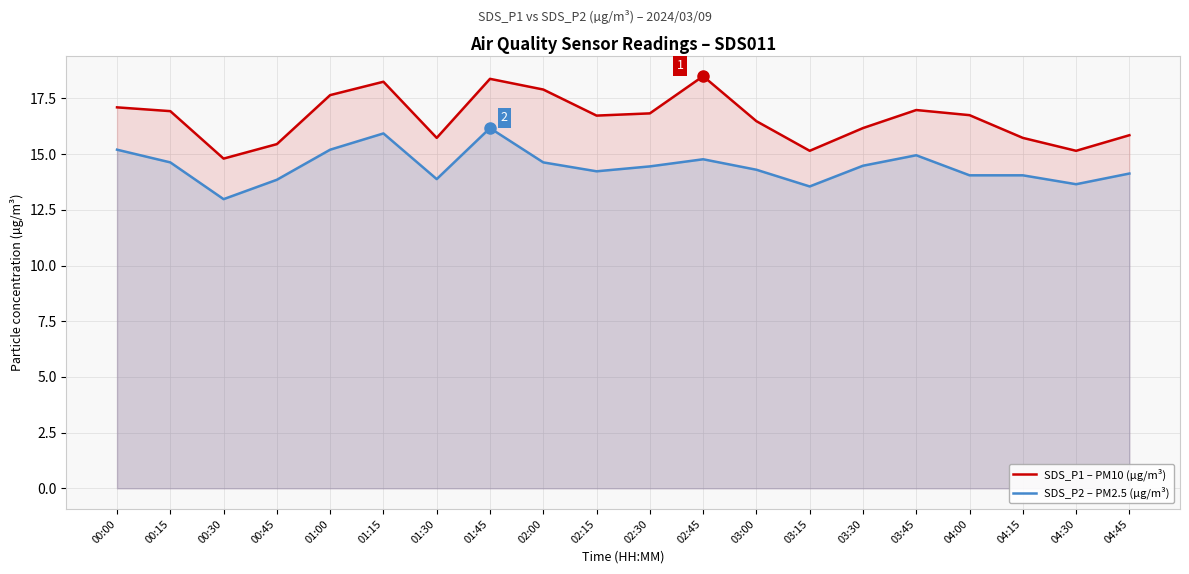

Rank the series by their average value, from highest to lowest.

SDS_P1 – PM10 (µg/m³), SDS_P2 – PM2.5 (µg/m³)